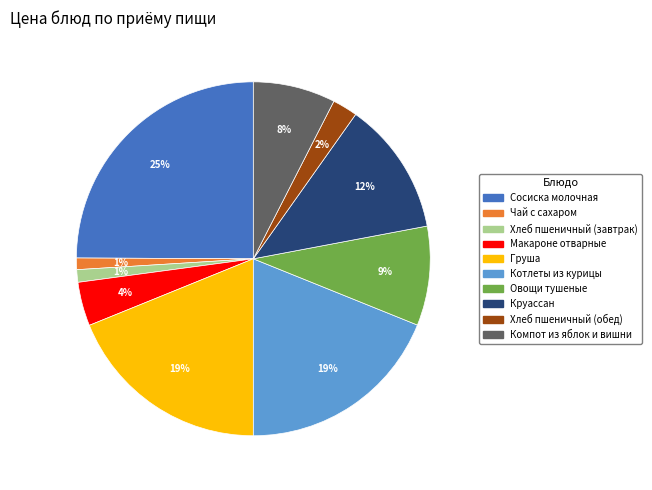

Do Овощи тушеные and Круассан together represent more than half of the pie?

No